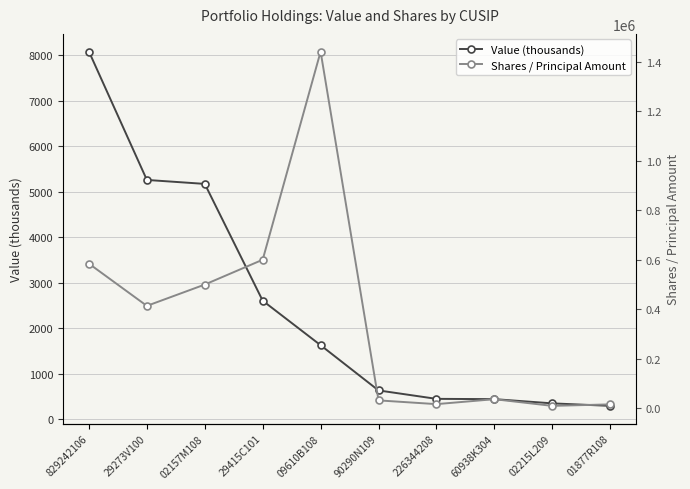

Reading left to right, transcribe all the data shown in this chart.

Value (thousands): 8075	5257	5170	2605	1628	635	450	444	351	296
Shares / Principal Amount: 584319	413896	500000	600310	1440927	32150	17000	36983	10000	16000